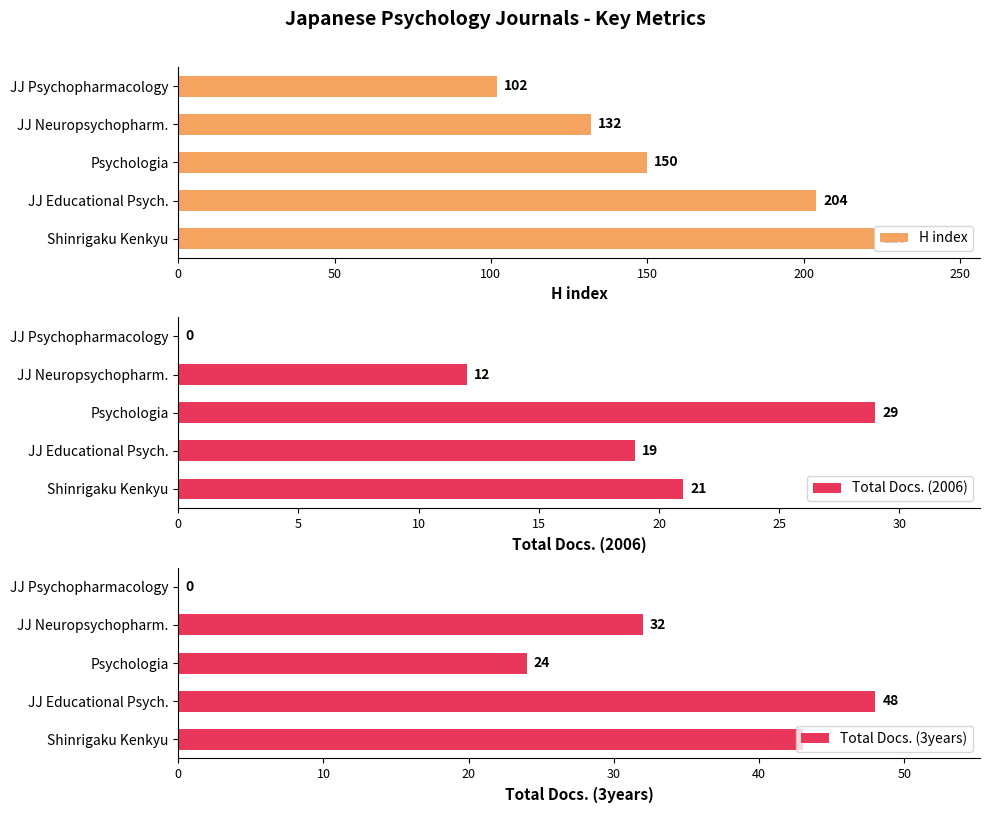

Rank the categories by H index value from lowest to highest.

JJ Psychopharmacology, JJ Neuropsychopharm., Psychologia, JJ Educational Psych., Shinrigaku Kenkyu